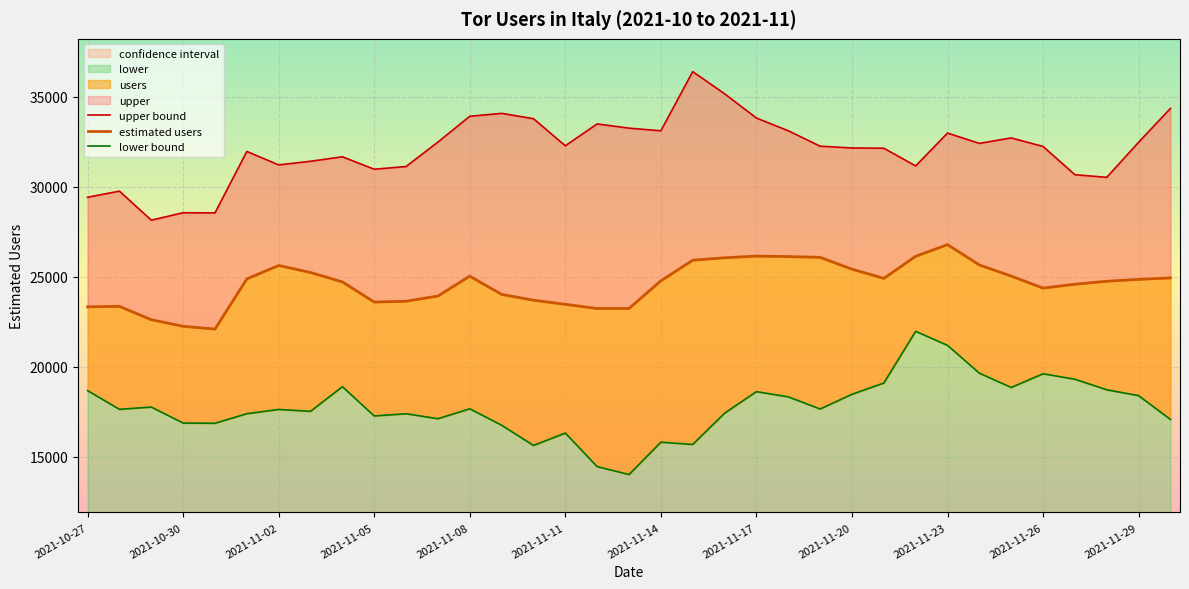

Is it true that upper bound equals 34349 at 34?

True